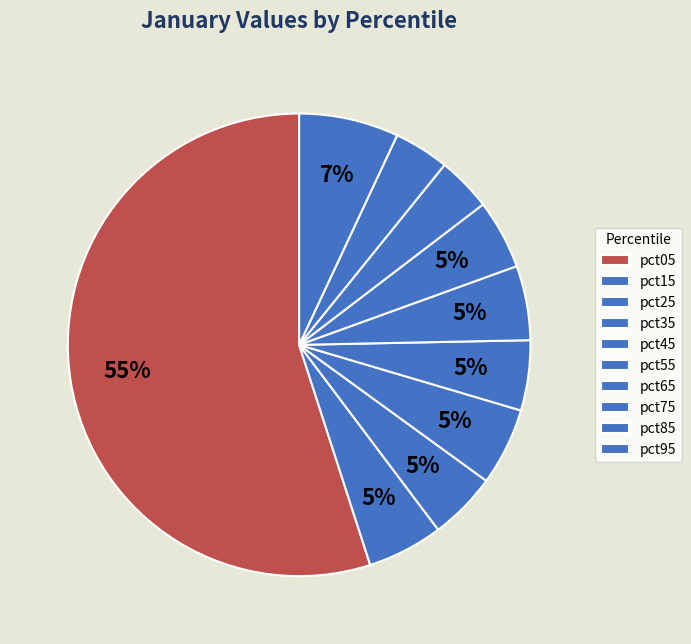

Count the number of slices in the pie.

10